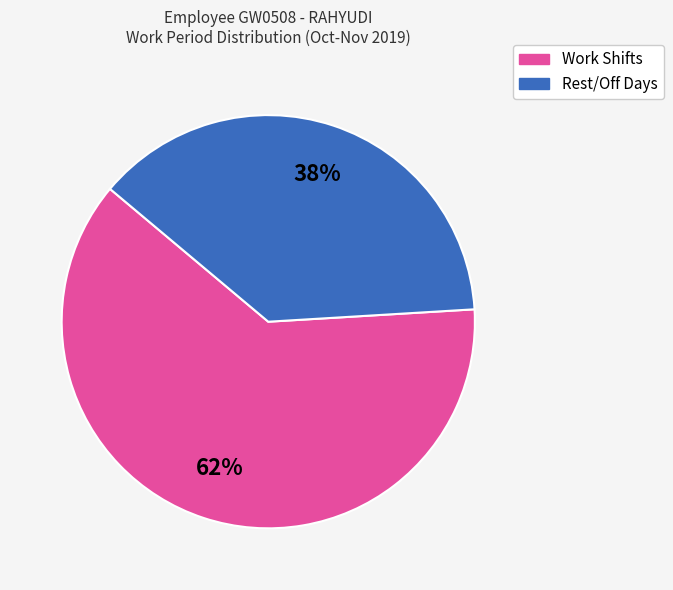

To the nearest percent, what is the average slice percentage?

50%